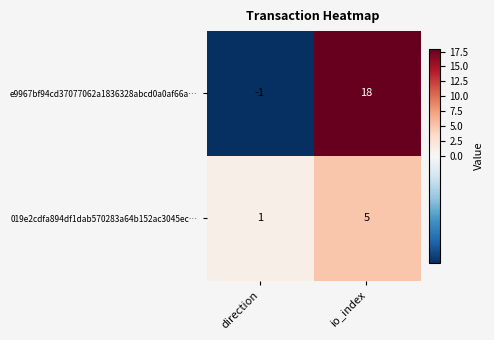

Reading left to right, what are all the values shown in this chart?

e9967bf94cd37077062a1836328abcd0a0af66a…: -1	18
019e2cdfa894df1dab570283a64b152ac3045ec…: 1	5